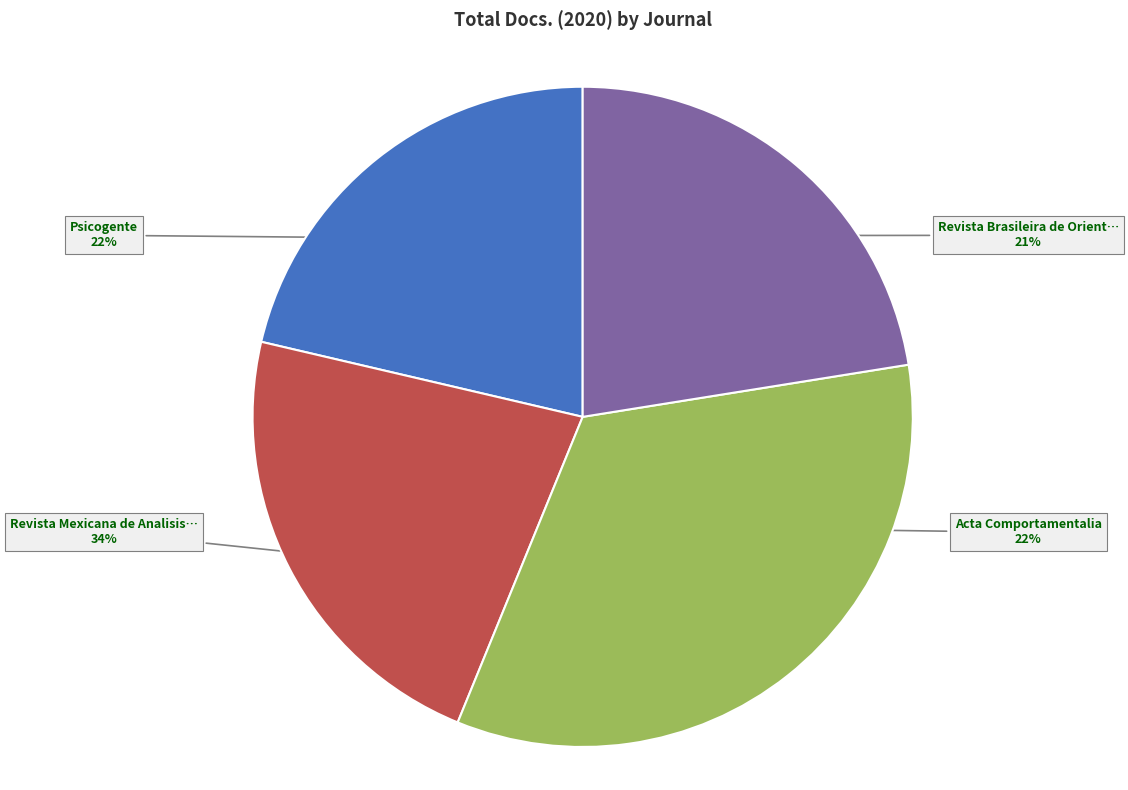

Is there any slice that represents more than half of the pie?

No